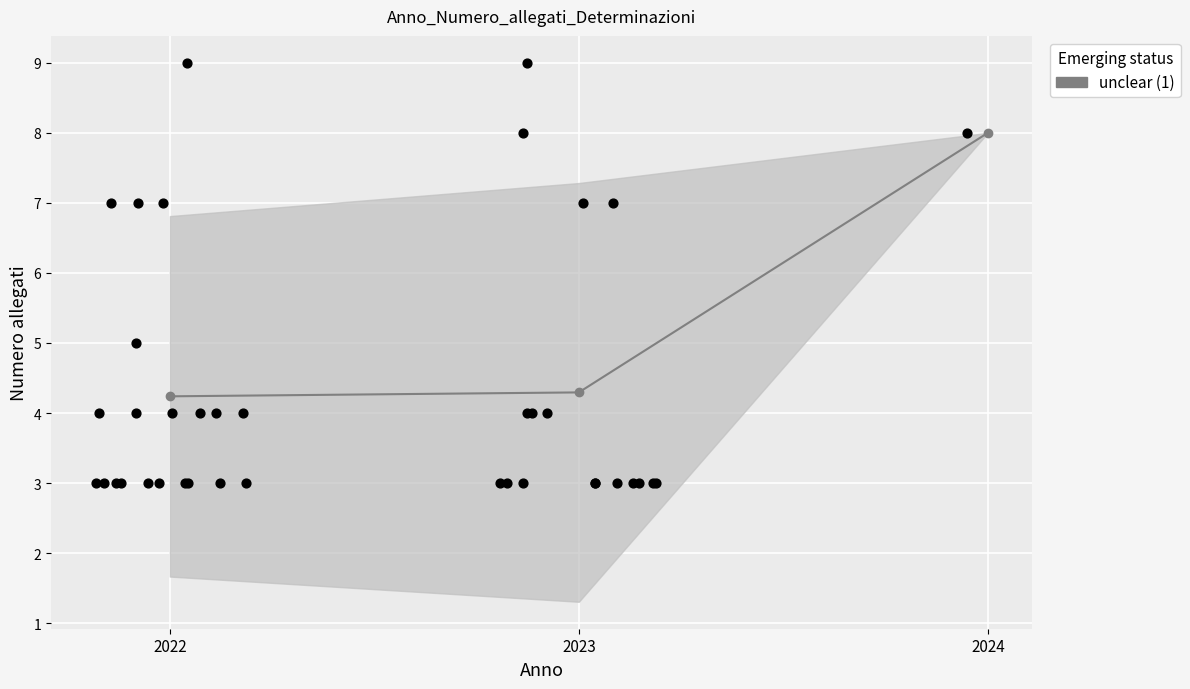

What is the change in value from 2022 to 2023?

+0.1